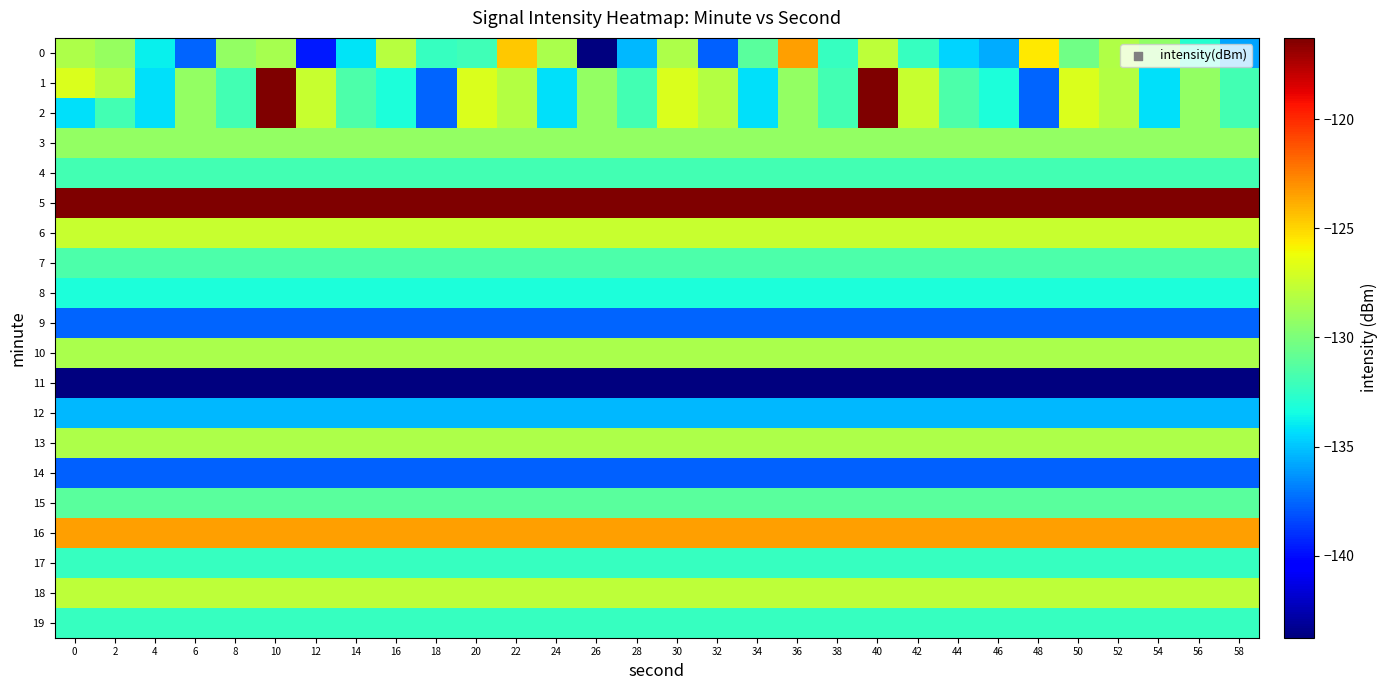

Which series has the largest total across all categories?

5